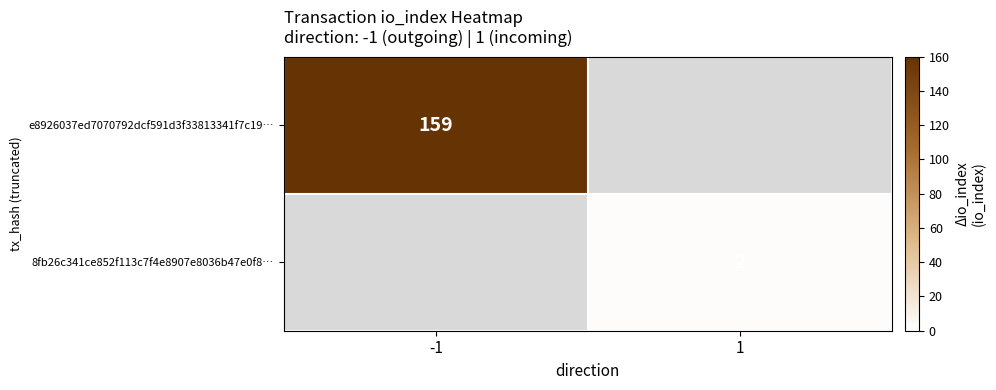

True or false: e8926037ed7070792dcf591d3f33813341f7c19… has a value of 159 at -1.

True